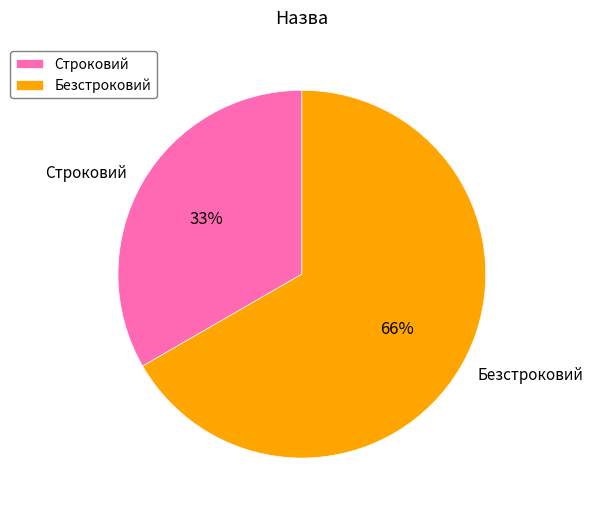

To the nearest percent, what is the difference between the Безстроковий and Строковий slice percentages?

33%